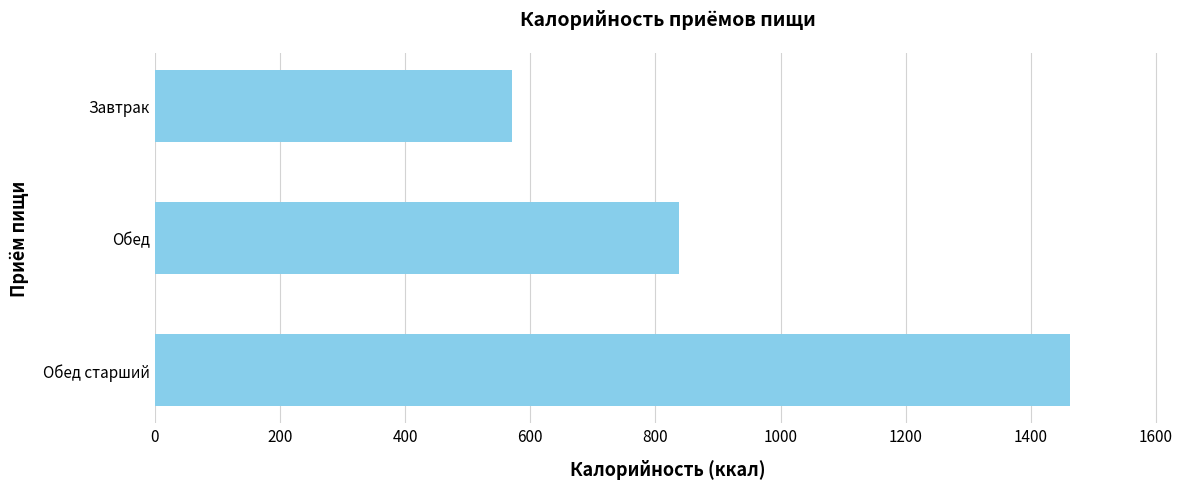

What is the label of the 2nd bar from the bottom?

Обед